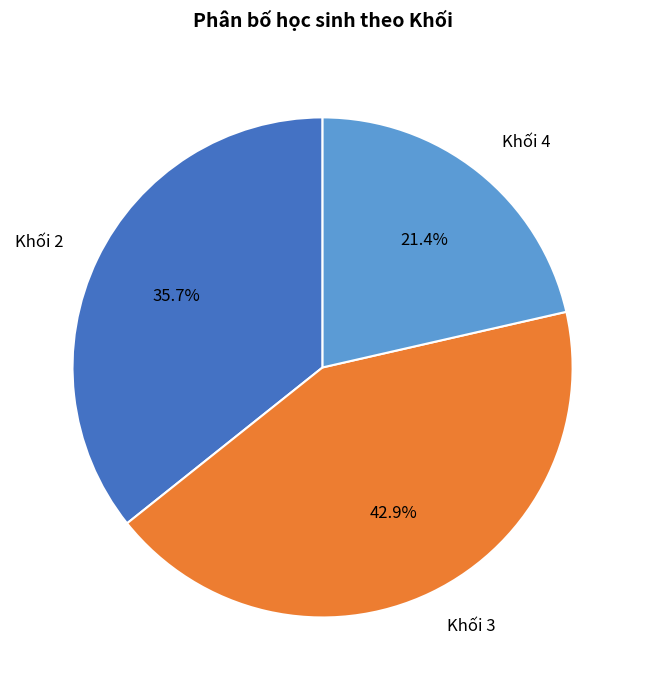

To the nearest percent, what is the average slice percentage?

33%